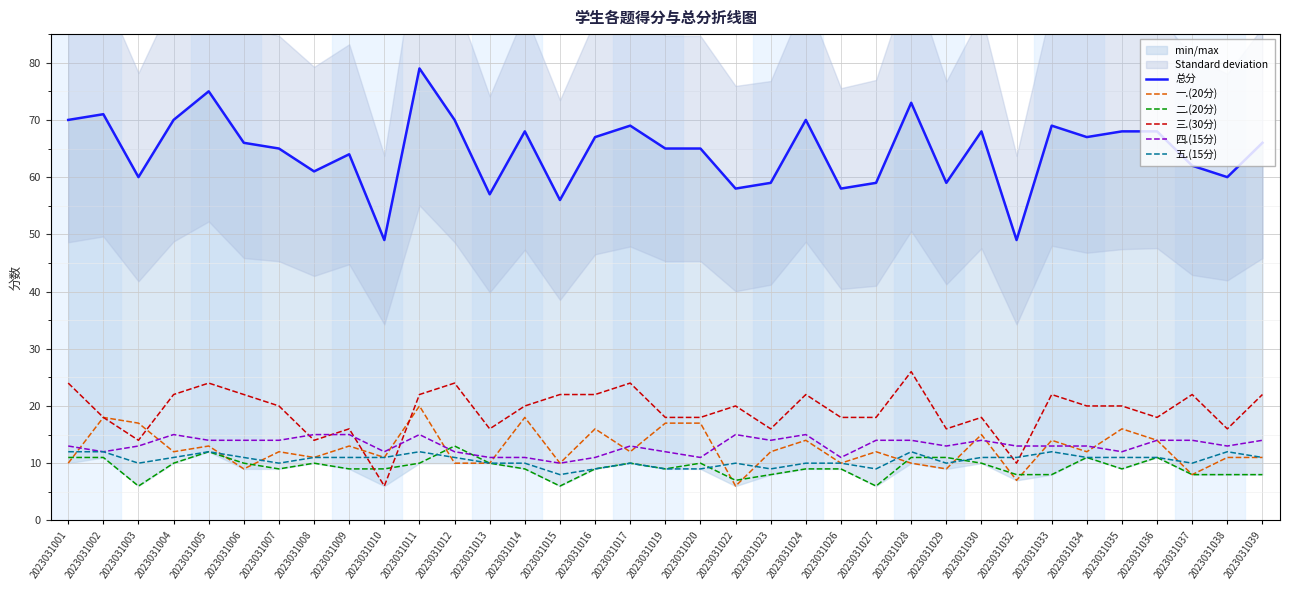

Which series has the largest total across all categories?

总分